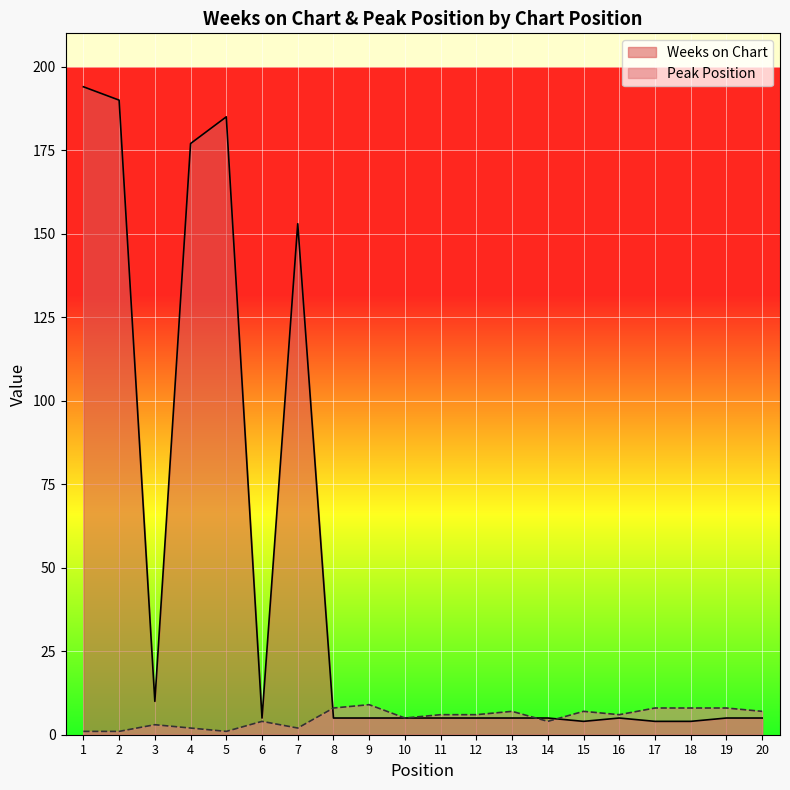

Reading left to right, what are all the values shown in this chart?

Weeks on Chart: 1=194	2=190	3=10	4=177	5=185	6=5	7=153	8=5	9=5	10=5	11=5	12=5	13=5	14=5	15=4	16=5	17=4	18=4	19=5	20=5
Peak Position: 1=1	2=1	3=3	4=2	5=1	6=4	7=2	8=8	9=9	10=5	11=6	12=6	13=7	14=4	15=7	16=6	17=8	18=8	19=8	20=7